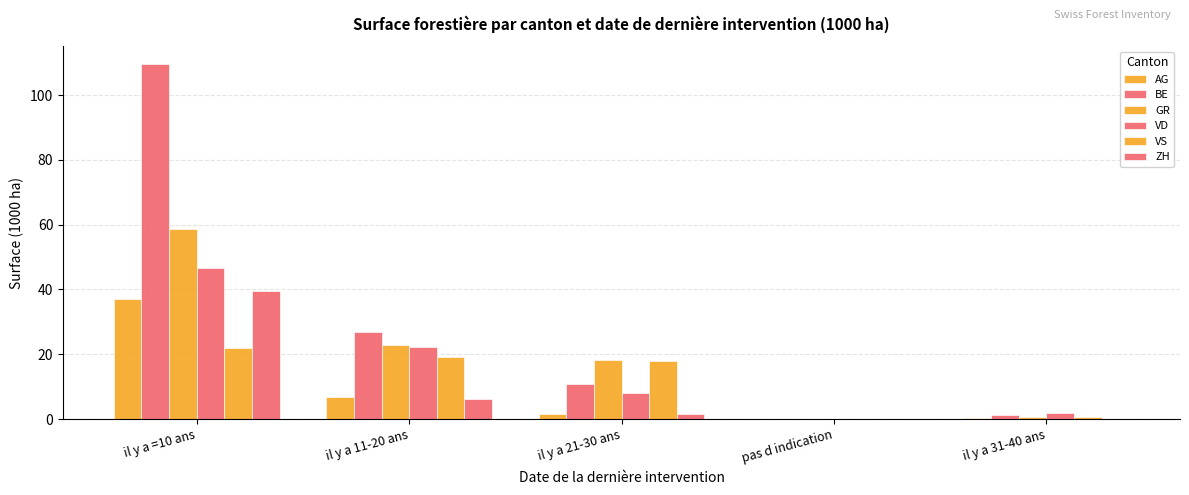

How many data points in VD are above 7?

3